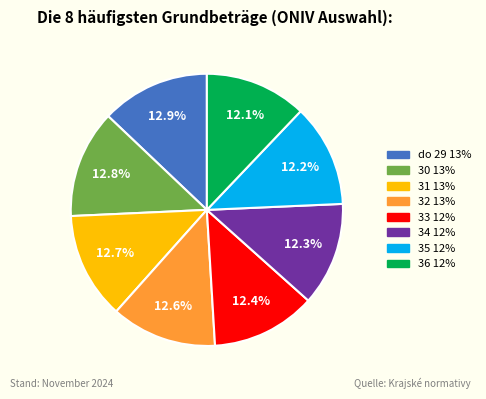

Between 30 and 36, which is larger?

30